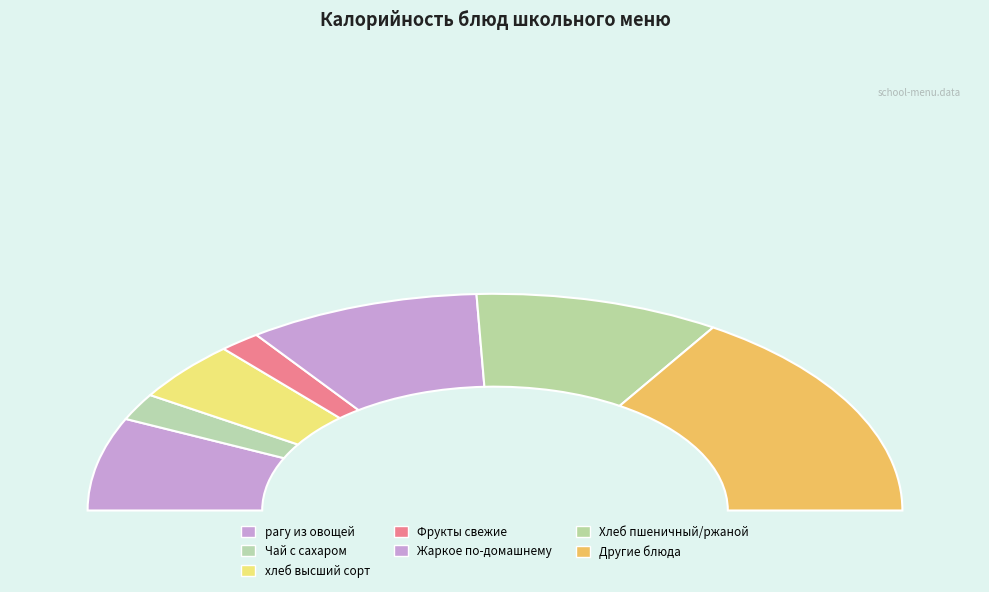

Does Хлеб ржаной represent more than half of the total?

No